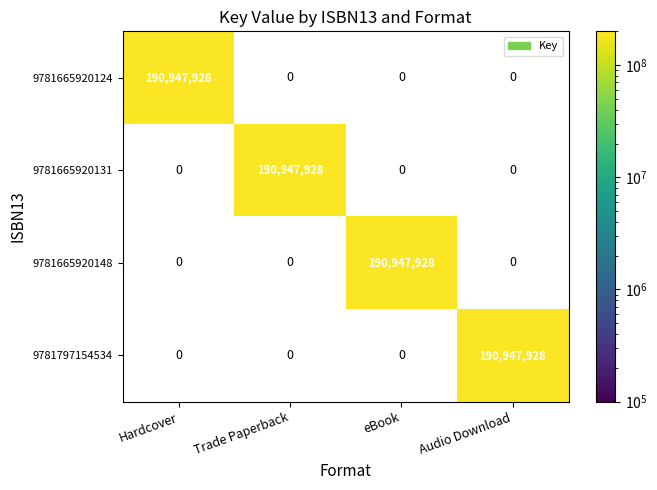

What is the total value across all series at Audio Download?

190947928